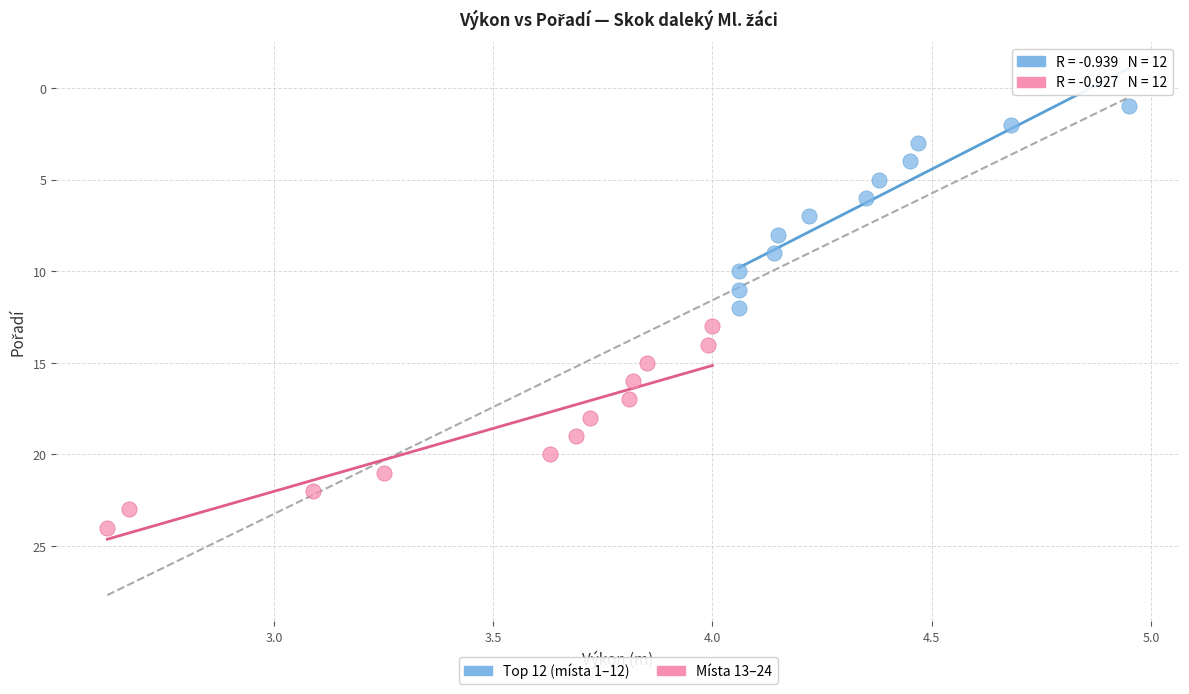

Which series contains the lowest Y value?

Top 12 (místa 1–12)